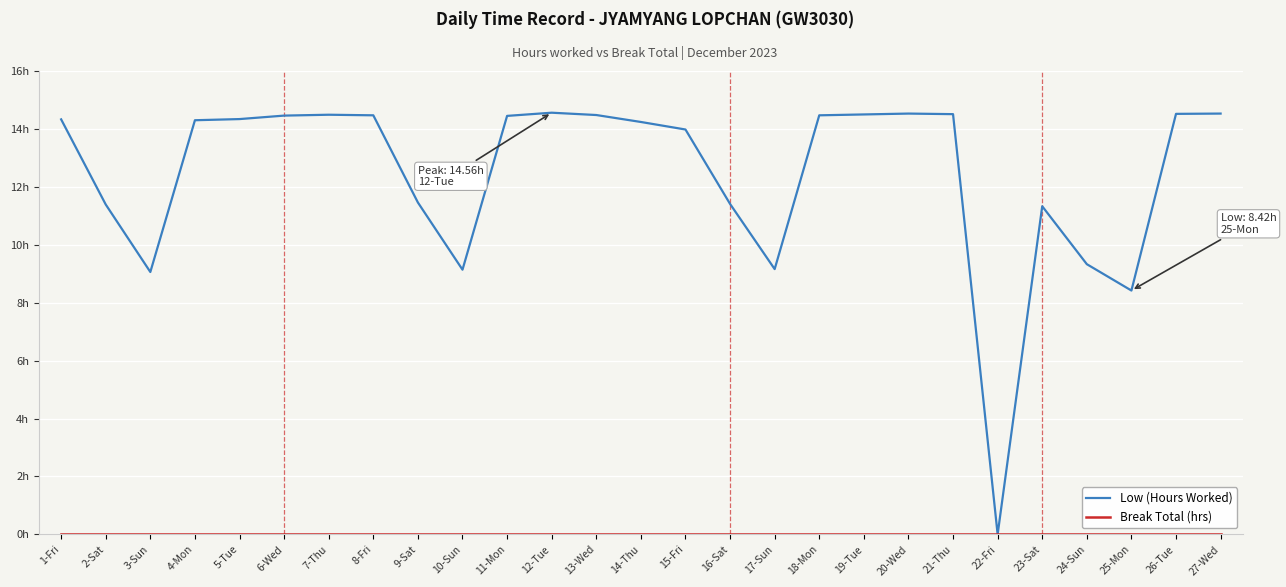

The Break Total (hrs) series shows 0.0 at 6-Wed. True or false?

True